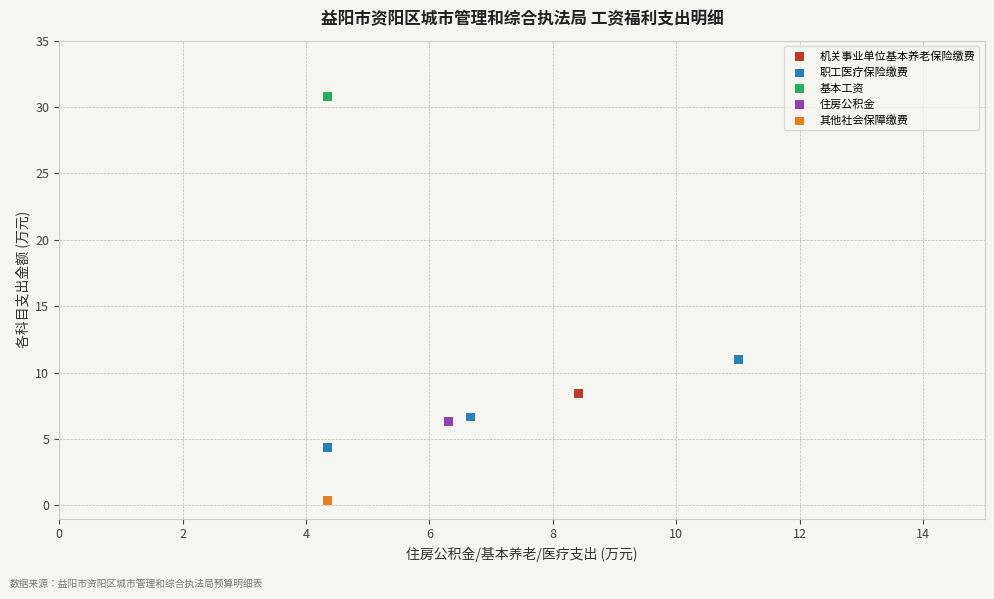

Which series reaches the minimum Y coordinate?

其他社会保障缴费